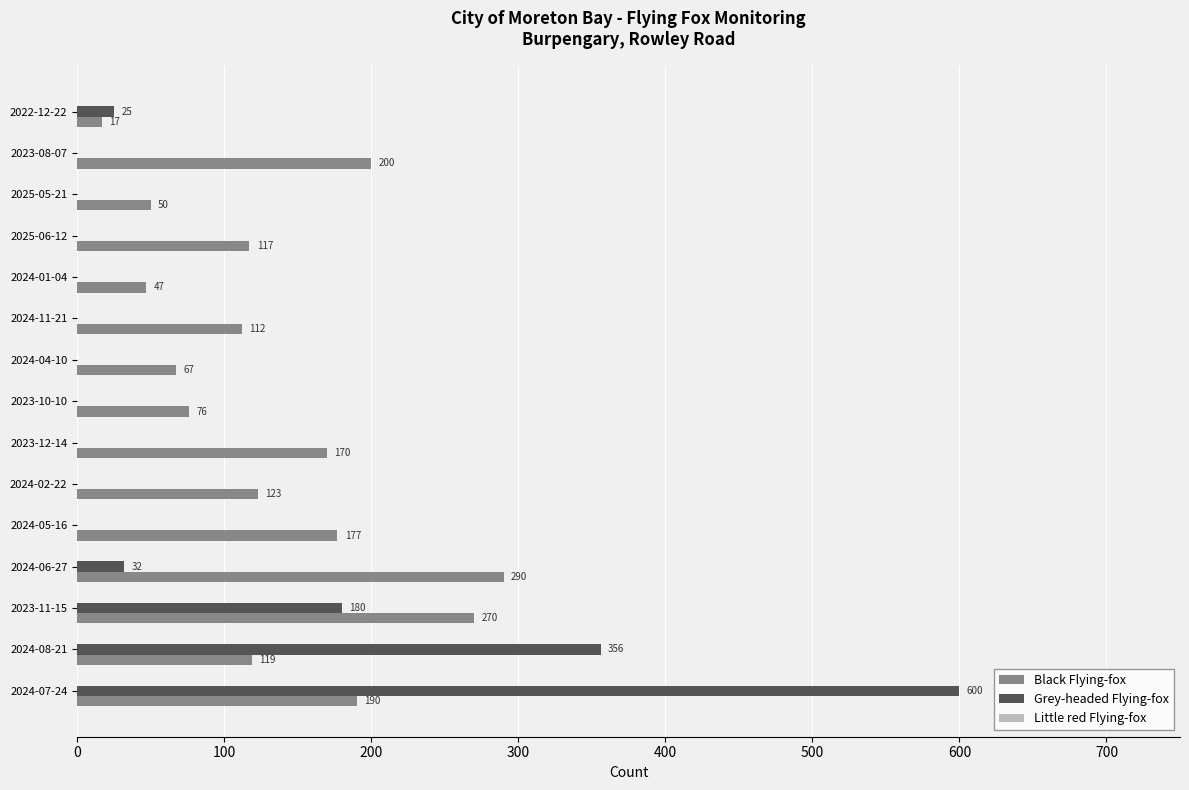

What is the maximum value for Grey-headed Flying-fox?

600